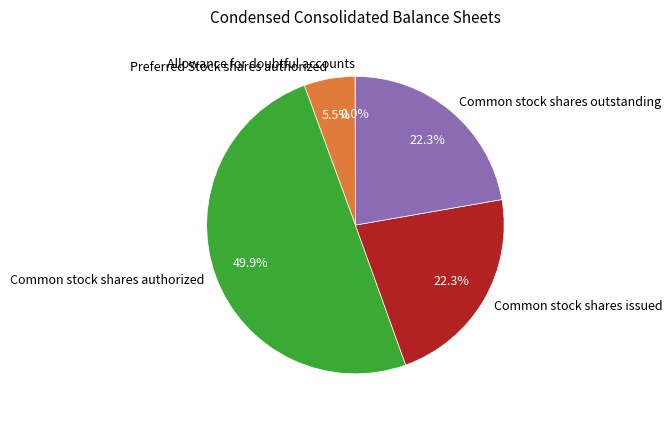

Which category has the biggest portion of the pie?

Common stock shares authorized